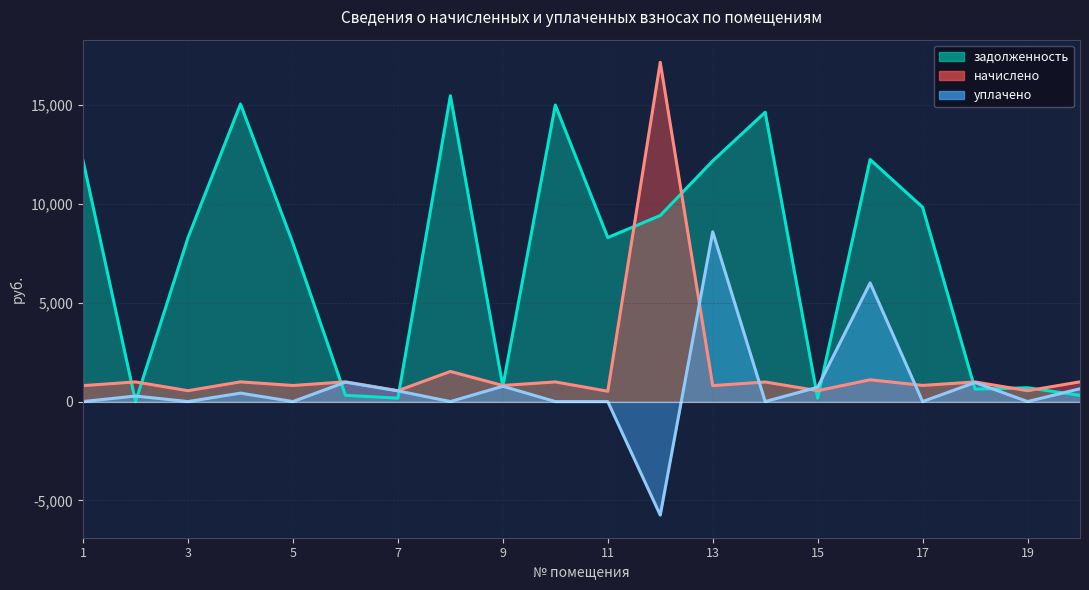

What is the value of the задолженность point at the 15th from the left?

173.8